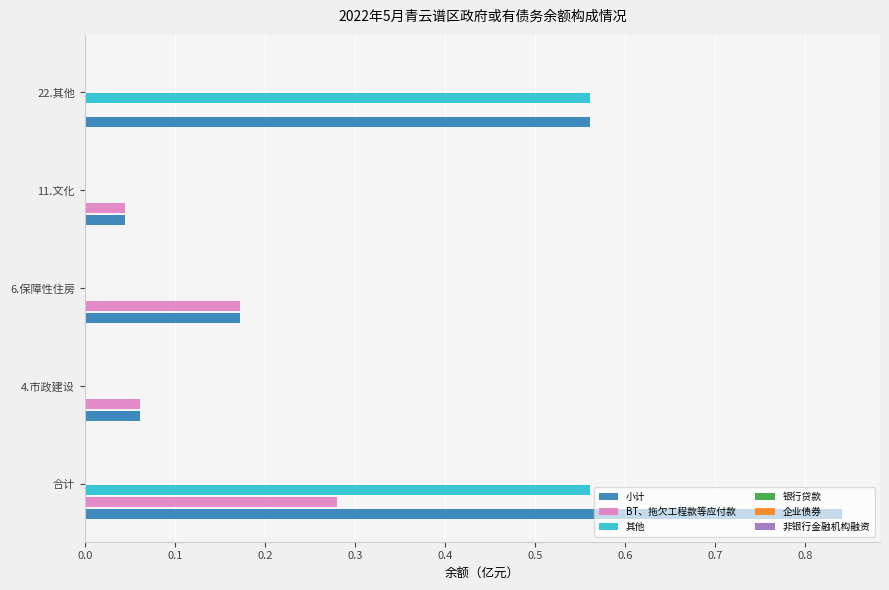

True or false: 其他 has a value of 0.0 at 11.文化.

True